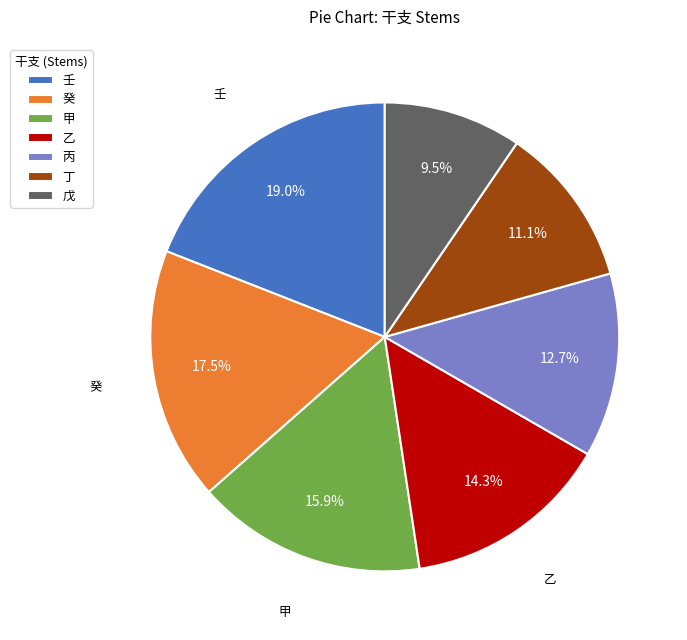

Does 癸 represent more than half of the total?

No